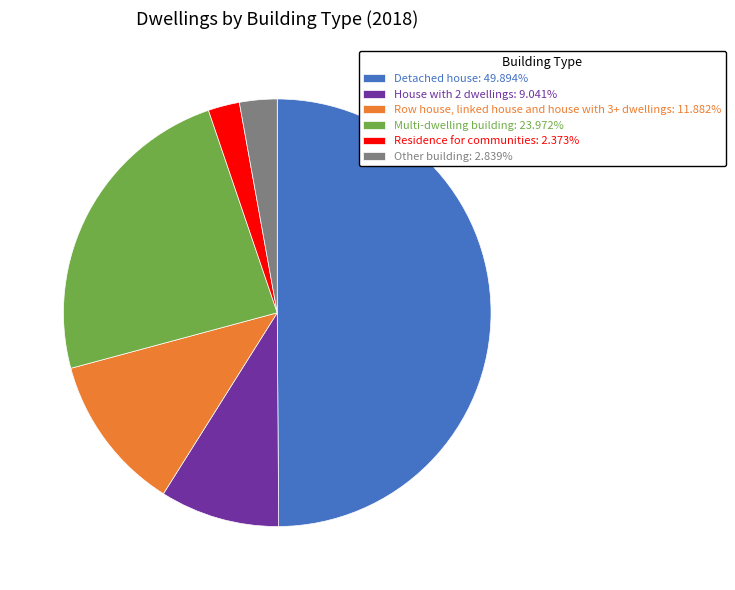

Count the number of slices in the pie.

6